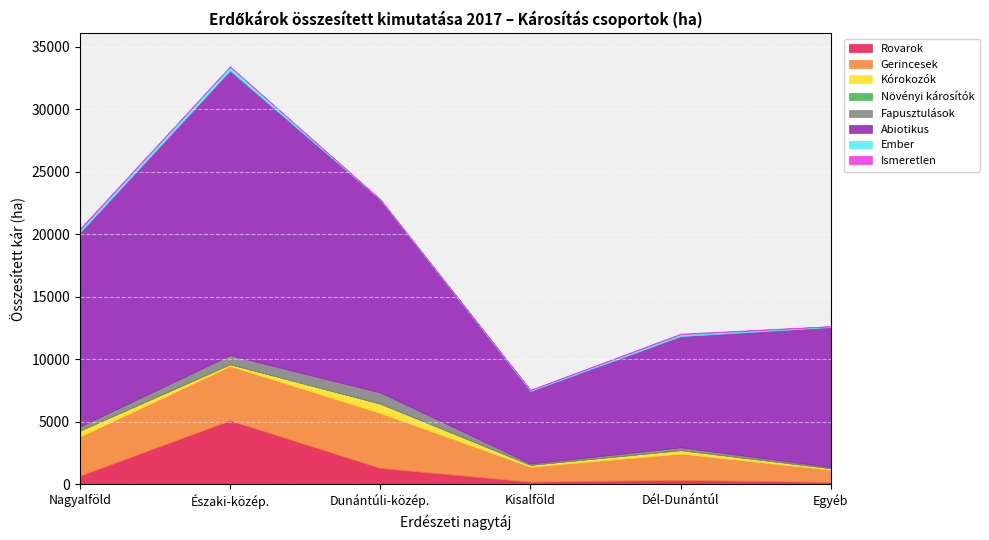

What is the value of the Abiotikus point at the 1st from the left?

15520.1